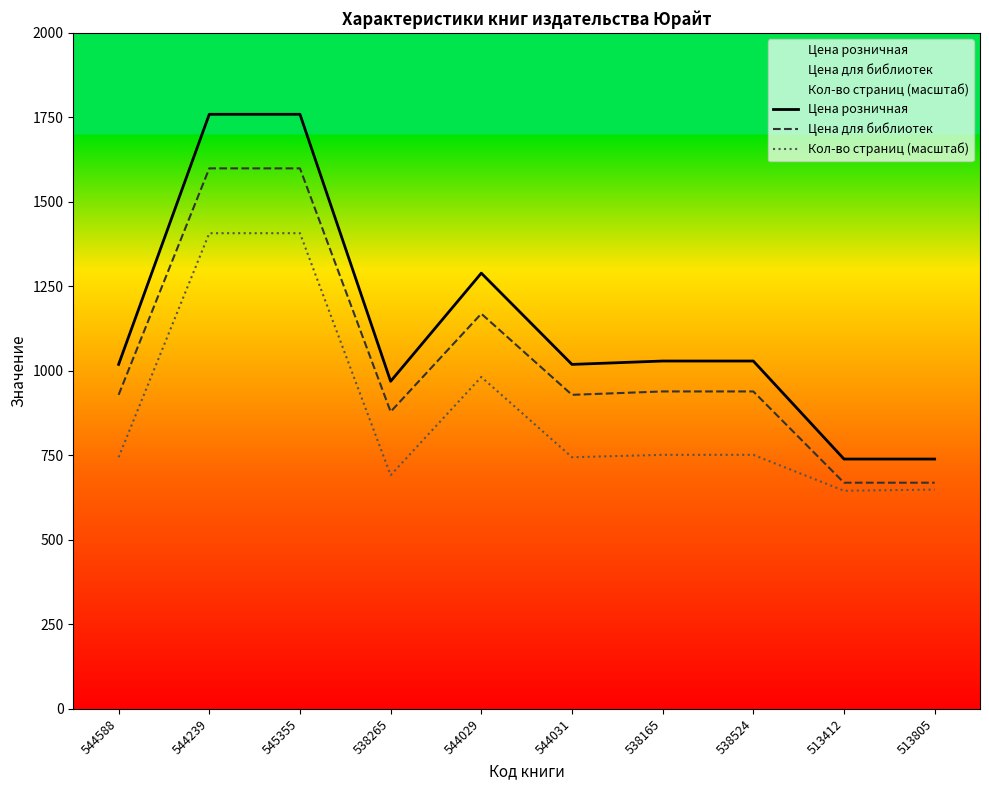

True or false: Цена розничная and Цена для библиотек intersect in this chart.

False